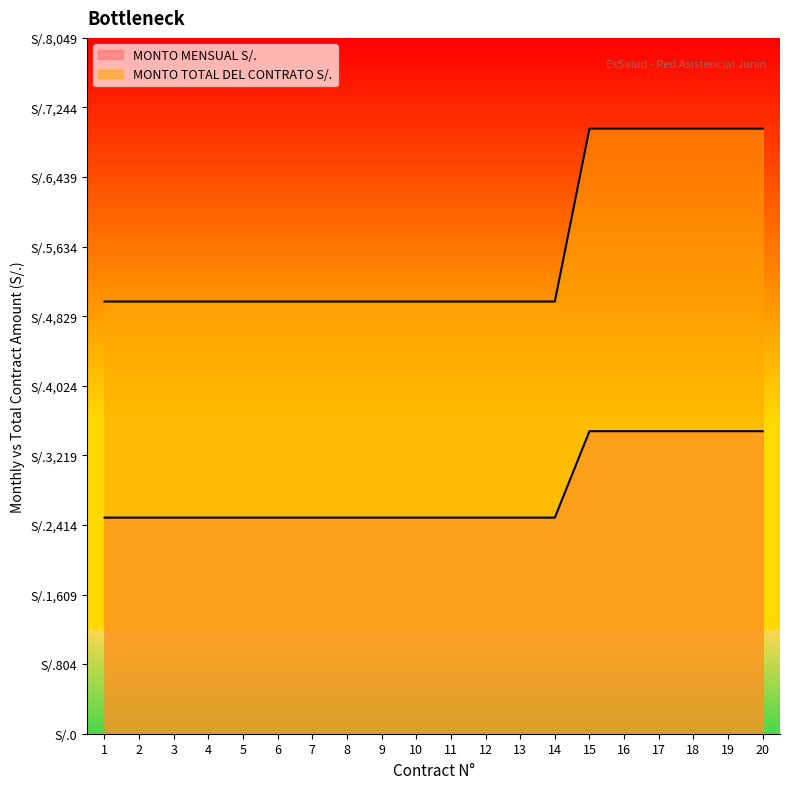

What is the value of the MONTO MENSUAL S/. point at the 20th from the left?

3500